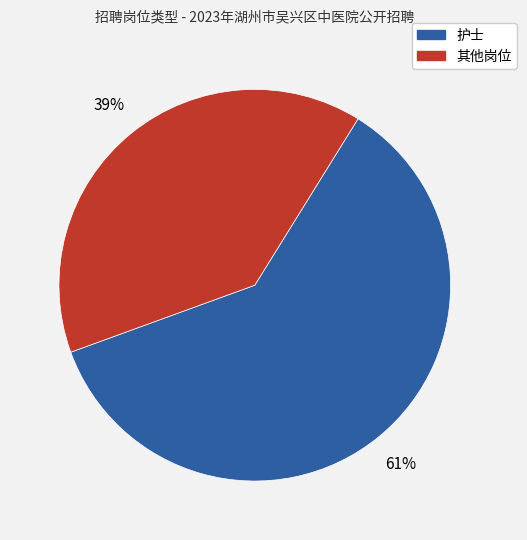

How many slices are in this pie chart?

2